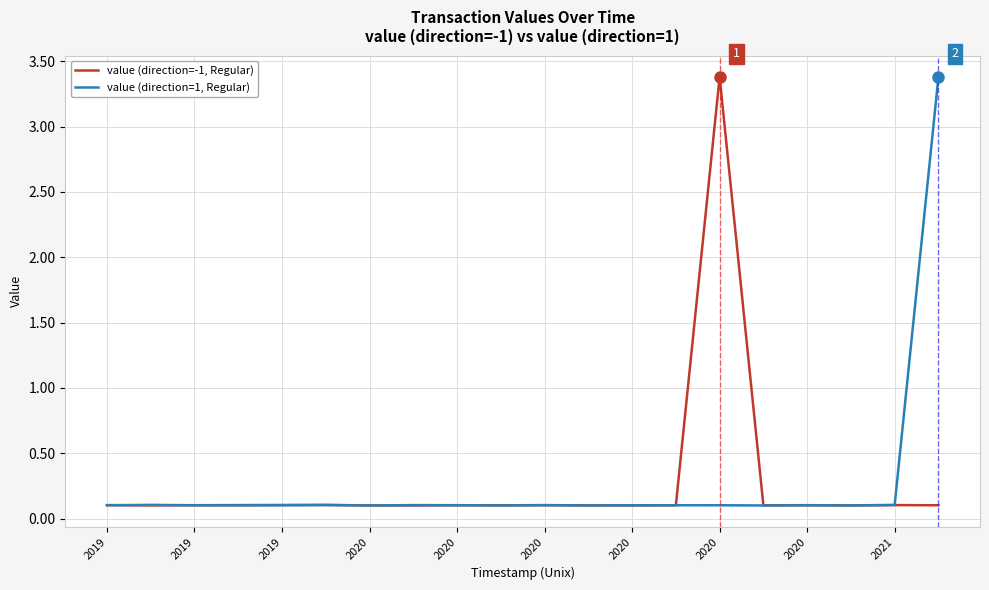

What is the highest value of the value (direction=1, Regular) series?

3.4